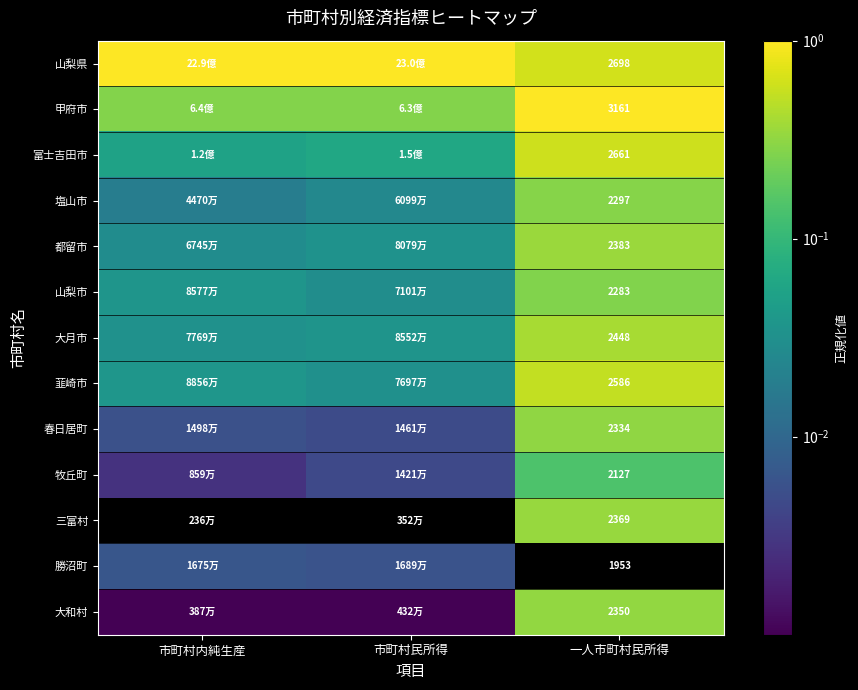

At which label does 韮崎市 reach its peak?

一人市町村民所得